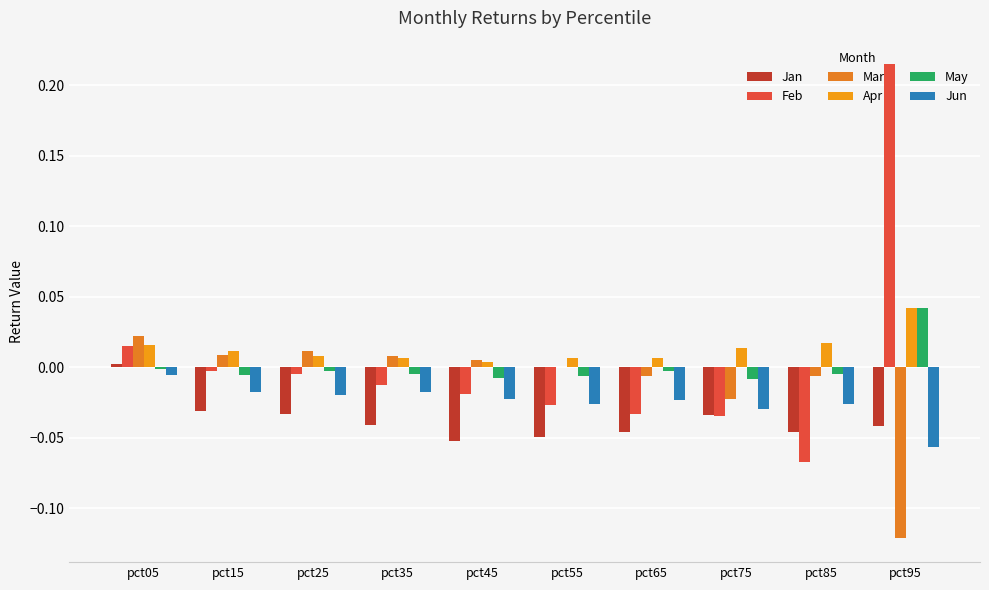

What are all the series names shown in the legend?

Jan, Feb, Mar, Apr, May, Jun